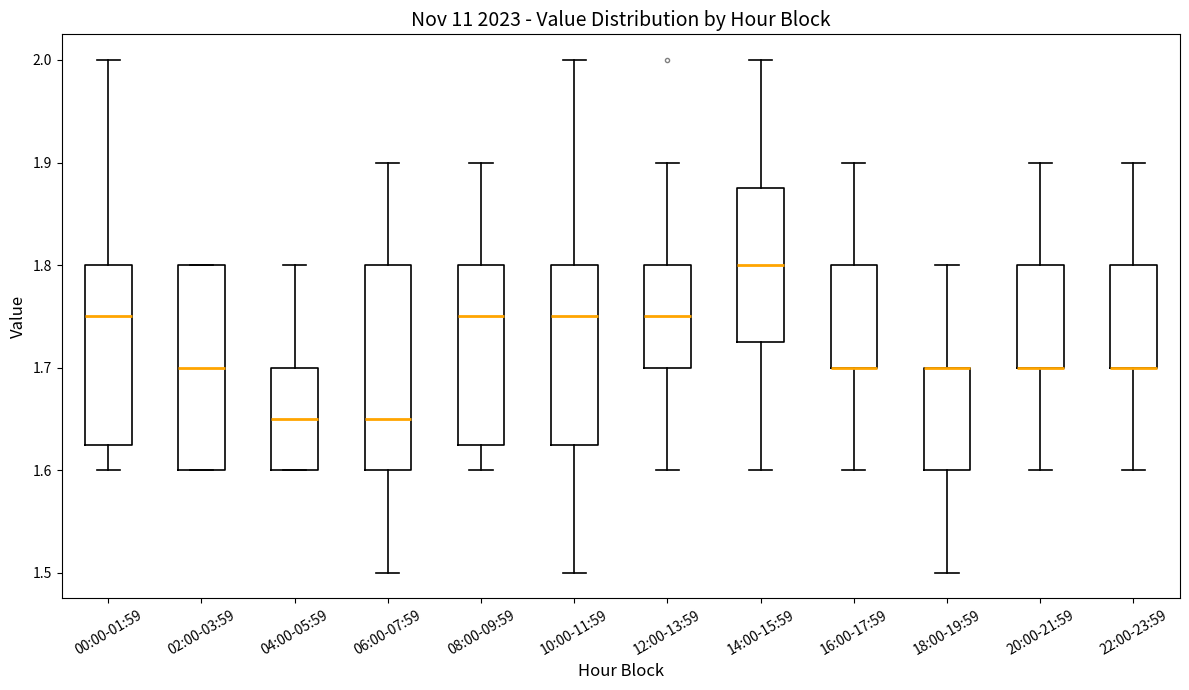

Reading left to right, transcribe this box plot: for each box, give where its median line is, the range the box spans, and where its two whiskers end, as read against the y-axis. The values are not printed on the chart, so give them approximately, as read against the axis.

00:00-01:59: median 1.75, box 1.63 to 1.80, whiskers 1.60 to 2.00
02:00-03:59: median 1.70, box 1.60 to 1.80, whiskers 1.60 to 1.80
04:00-05:59: median 1.65, box 1.60 to 1.70, whiskers 1.60 to 1.80
06:00-07:59: median 1.65, box 1.60 to 1.80, whiskers 1.50 to 1.90
08:00-09:59: median 1.75, box 1.63 to 1.80, whiskers 1.60 to 1.90
10:00-11:59: median 1.75, box 1.63 to 1.80, whiskers 1.50 to 2.00
12:00-13:59: median 1.75, box 1.70 to 1.80, whiskers 1.60 to 1.90
14:00-15:59: median 1.80, box 1.73 to 1.88, whiskers 1.60 to 2.00
16:00-17:59: median 1.70 (drawn on the box's lower edge), box 1.70 to 1.80, whiskers 1.60 to 1.90
18:00-19:59: median 1.70 (drawn on the box's upper edge), box 1.60 to 1.70, whiskers 1.50 to 1.80
20:00-21:59: median 1.70 (drawn on the box's lower edge), box 1.70 to 1.80, whiskers 1.60 to 1.90
22:00-23:59: median 1.70 (drawn on the box's lower edge), box 1.70 to 1.80, whiskers 1.60 to 1.90